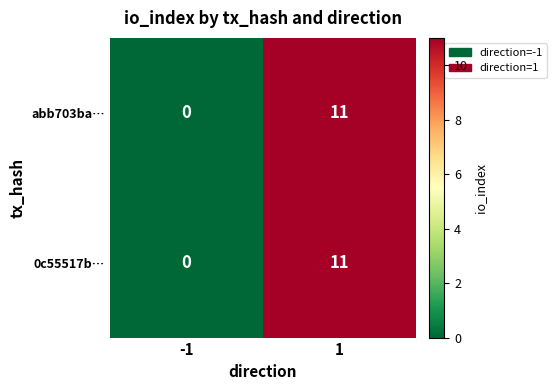

The value of 0c55517b… at -1 is 0. True or false?

True